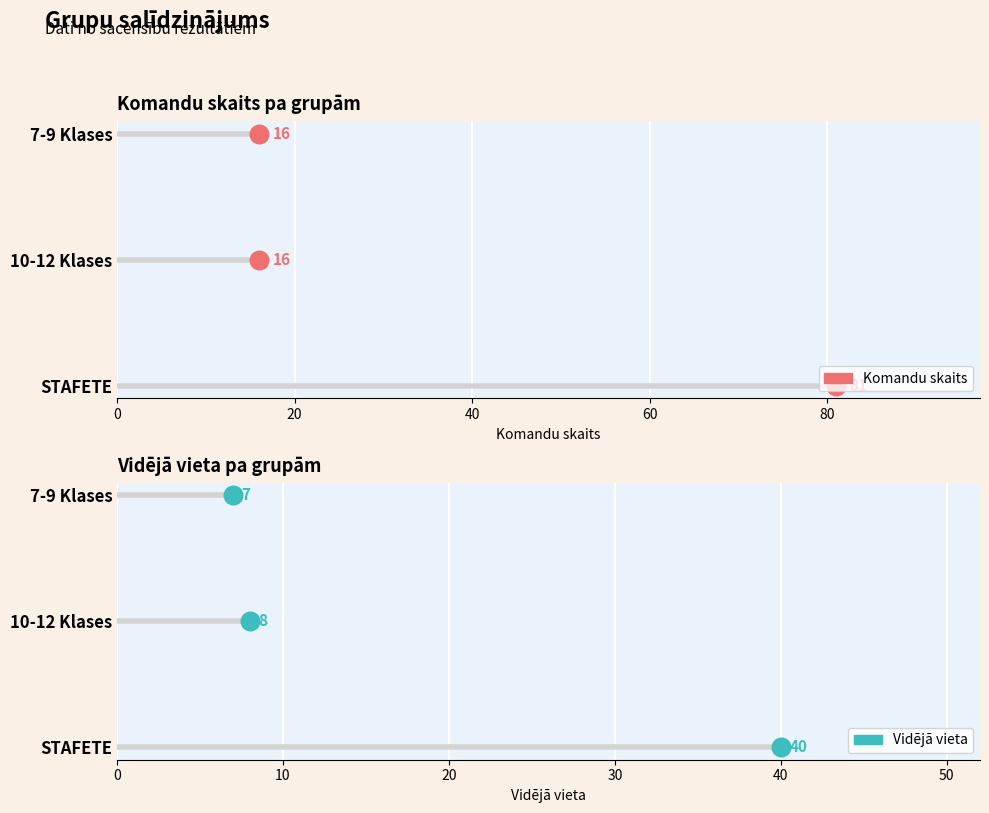

Which series reaches the minimum Y coordinate?

Komandu skaits